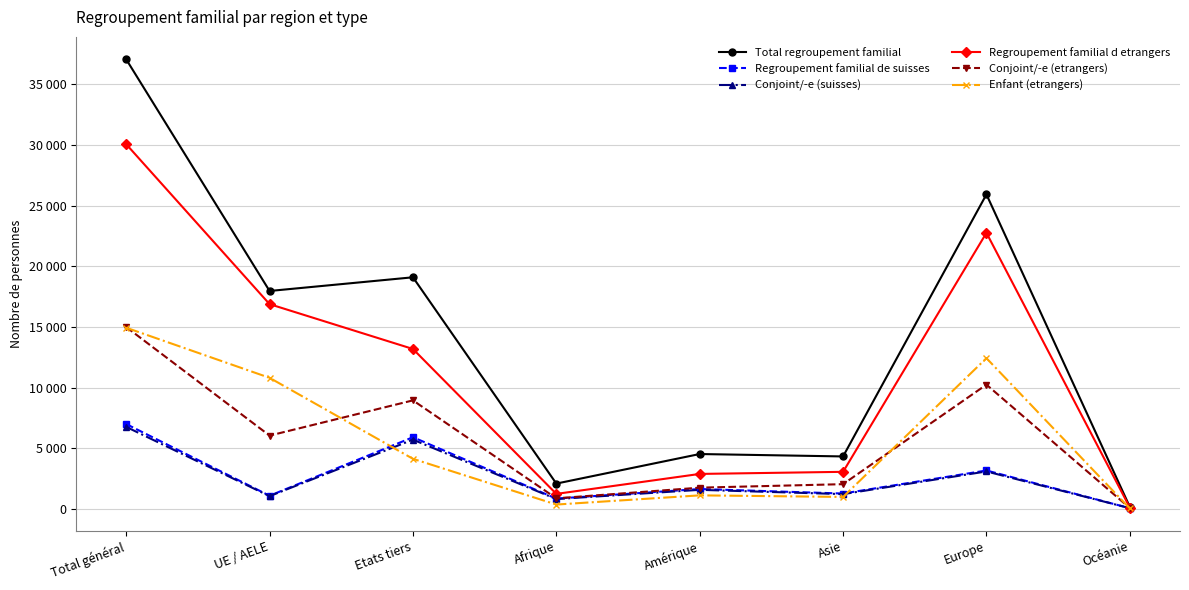

What is the value of the Regroupement familial de suisses point at the 1st from the left?

6997